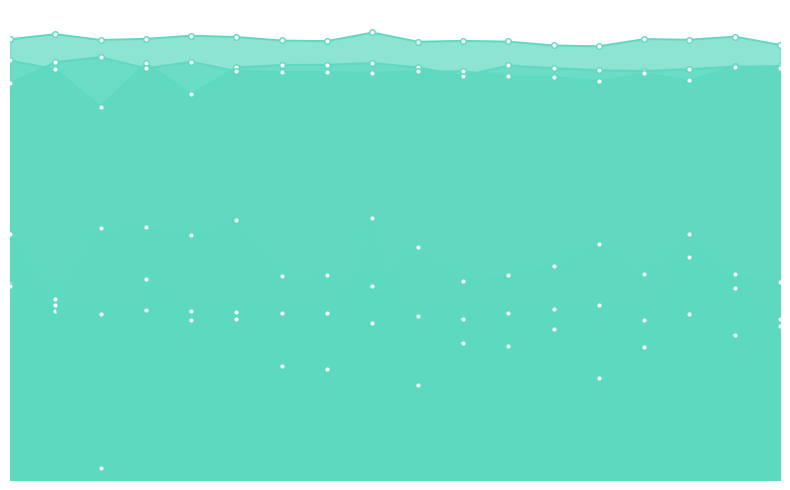

Reading right to left, what are all the values shown in this chart?

boulders: MCST-MVS=13.1	APDe-MVS=12.3	HSP-MVS=14.1	GST-MVS=13.6	zzz-MVS=14.9	MP-MVS=14.5	HFP-MVS=14.1	ACMMP_Plus=13.6	XVS=13.9	ESAPD=13.3	ACMMPR=14.2	region2R=14.1	NCCC=14.2	SteuartSystems-ACMMP=13.6	CNVR-MVS=14.4	3Dnovator+=14.1	SMA-MVS=14.3	HPM-MVS++=16.6
door: MCST-MVS=13.7	APDe-MVS=16.3	HSP-MVS=20.9	GST-MVS=17.5	zzz-MVS=20.1	MP-MVS=18.2	HFP-MVS=17.4	ACMMP_Plus=16.9	XVS=19.7	ESAPD=16.5	ACMMPR=17.4	region2R=17.3	NCCC=22.1	SteuartSystems-ACMMP=20.8	CNVR-MVS=21.5	3Dnovator+=21.4	SMA-MVS=15.4	HPM-MVS++=20.9
botanical garden: MCST-MVS=35.1	APDe-MVS=35.1	HSP-MVS=34.9	GST-MVS=34.7	zzz-MVS=34.8	MP-MVS=35.0	HFP-MVS=35.2	ACMMP_Plus=34.3	XVS=35.0	ESAPD=35.4	ACMMPR=35.2	region2R=35.2	NCCC=35.0	SteuartSystems-ACMMP=32.7	CNVR-MVS=35.4	3Dnovator+=31.7	SMA-MVS=34.9	HPM-MVS++=35.6
observatory: MCST-MVS=36.9	APDe-MVS=37.6	HSP-MVS=37.4	GST-MVS=37.4	zzz-MVS=36.8	MP-MVS=36.9	HFP-MVS=37.2	ACMMP_Plus=37.3	XVS=37.2	ESAPD=38.0	ACMMPR=37.3	region2R=37.3	NCCC=37.6	SteuartSystems-ACMMP=37.7	CNVR-MVS=37.4	3Dnovator+=37.4	SMA-MVS=37.8	HPM-MVS++=37.4
terrace 2: MCST-MVS=35.0	APDe-MVS=35.1	HSP-MVS=33.9	GST-MVS=34.5	zzz-MVS=33.8	MP-MVS=34.2	HFP-MVS=34.3	ACMMP_Plus=34.7	XVS=34.7	ESAPD=34.6	ACMMPR=34.6	region2R=34.6	NCCC=34.7	SteuartSystems-ACMMP=35.5	CNVR-MVS=34.9	3Dnovator+=35.9	SMA-MVS=35.5	HPM-MVS++=33.6
lounge: MCST-MVS=16.8	APDe-MVS=17.4	HSP-MVS=18.9	GST-MVS=11.3	zzz-MVS=8.7	MP-MVS=12.8	HFP-MVS=11.4	ACMMP_Plus=11.7	XVS=8.1	ESAPD=22.3	ACMMPR=9.4	region2R=9.7	NCCC=13.6	SteuartSystems-ACMMP=14.4	CNVR-MVS=17.0	3Dnovator+=1.0	SMA-MVS=14.9	HPM-MVS++=16.5